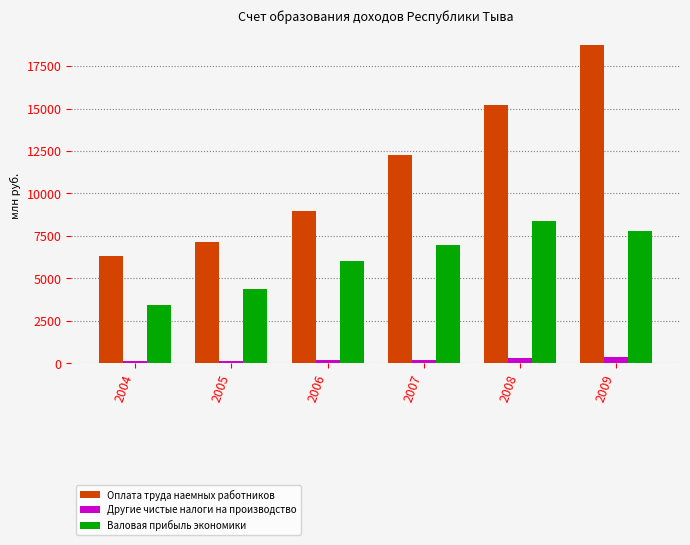

How many values in the Оплата труда наемных работников series exceed 12241?

3